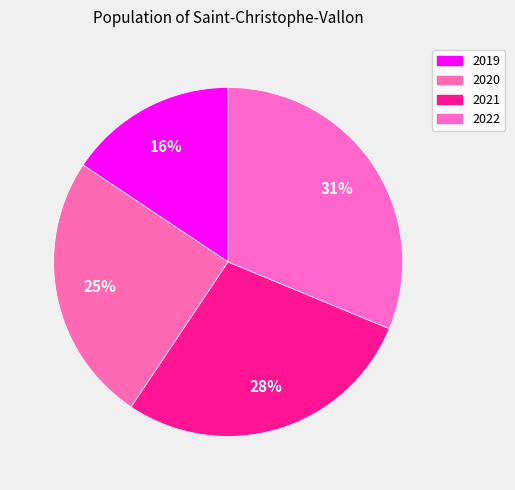

Which category has the smallest portion of the pie?

2019